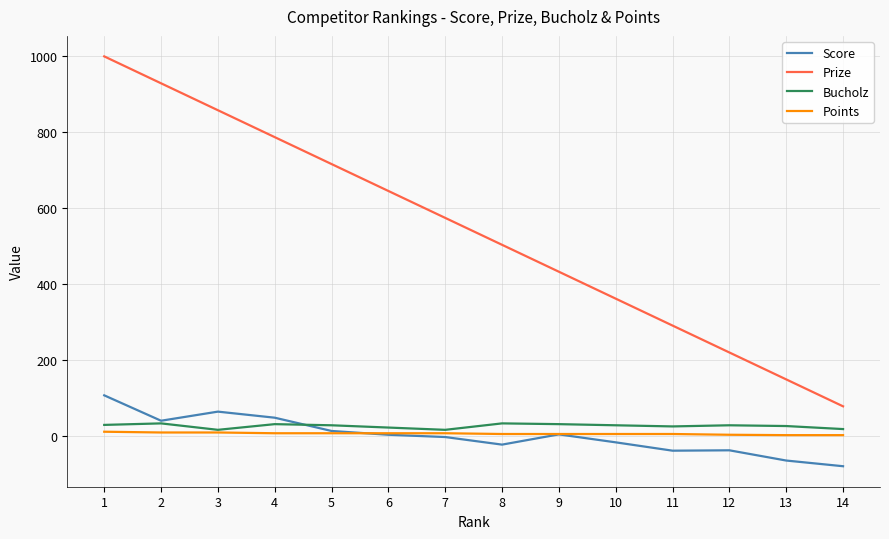

After their last crossing, which series has the higher values: Points or Score?

Points